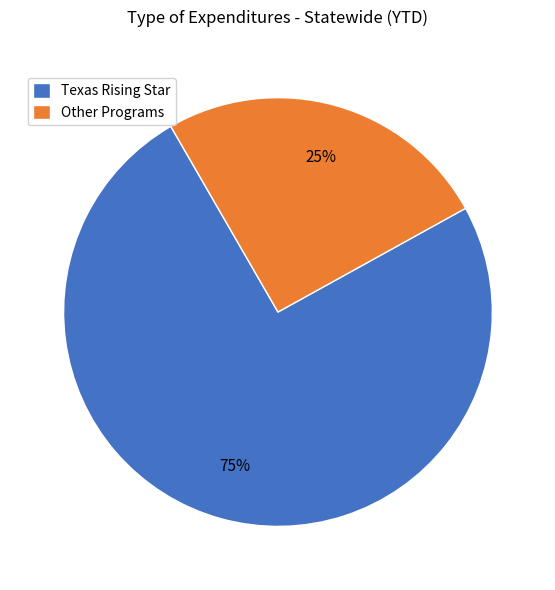

Is there a majority slice in this chart?

Yes